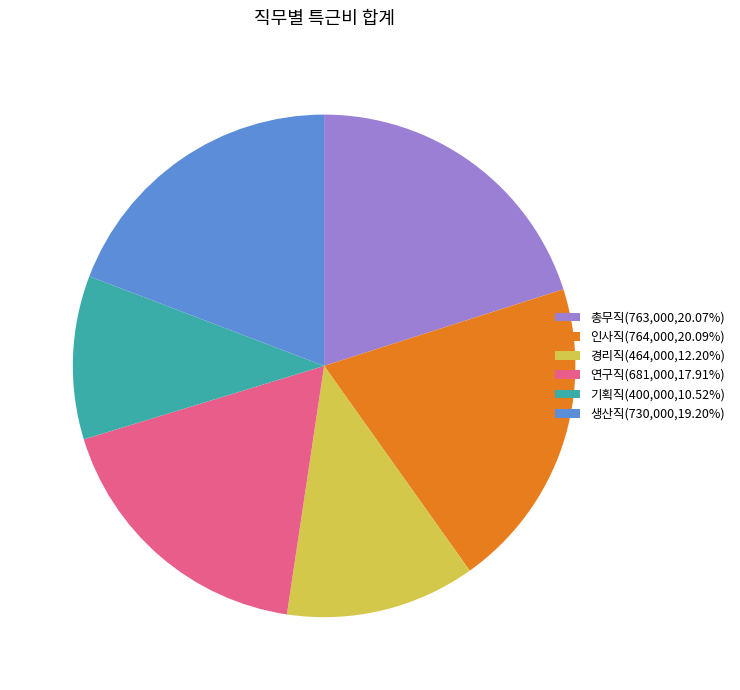

What is the ratio of the value at 연구직(681,000,17.91%) to the value at 경리직(464,000,12.20%)?

1.5